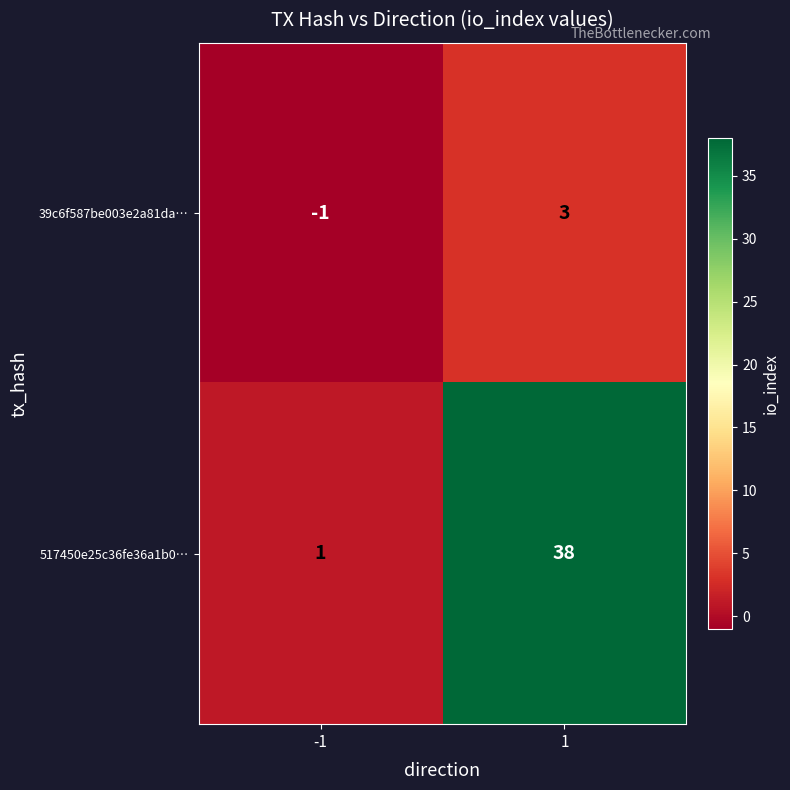

Between -1 and 1, which series saw the biggest shift?

517450e25c36fe36a1b0…